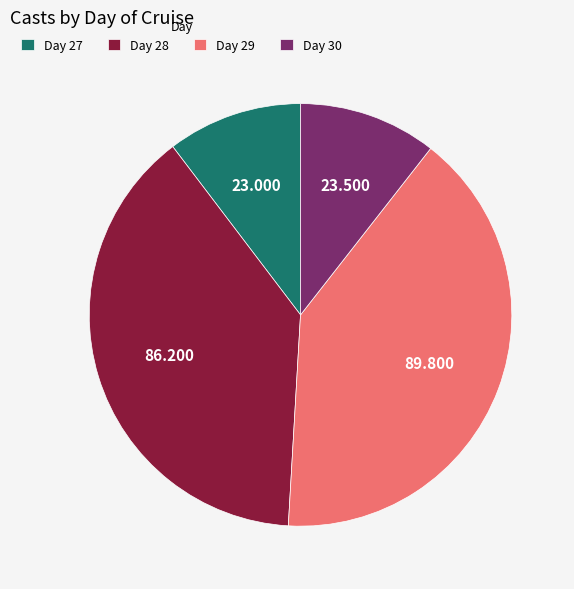

Is there any slice that represents more than half of the pie?

No